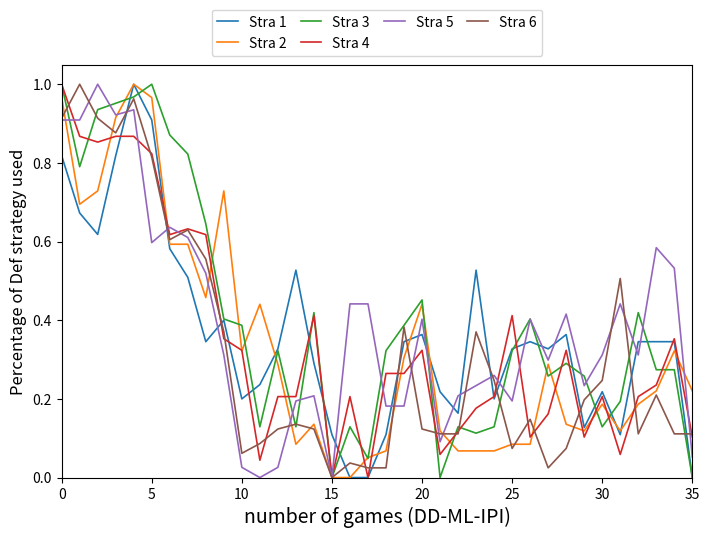

How many interior local peaks does the Stra 6 series have?

10